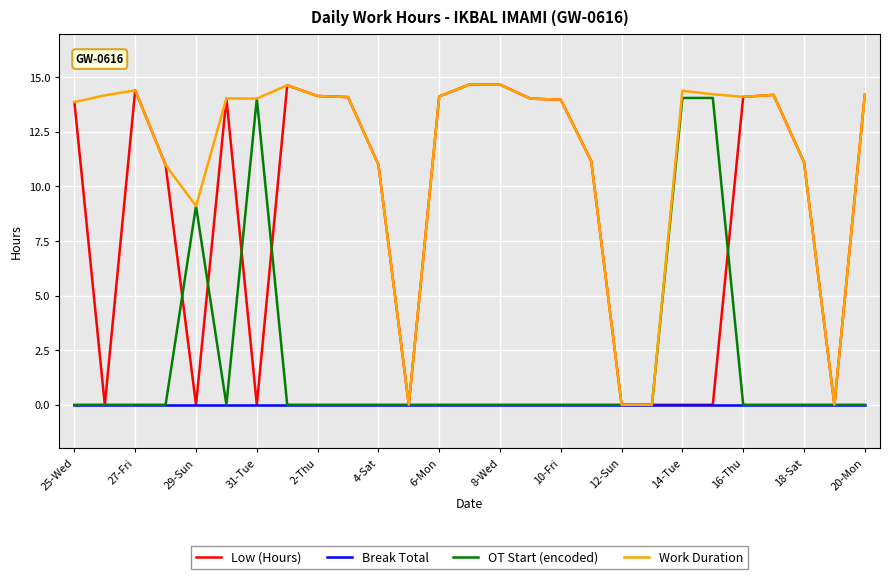

Which series has the largest total across all categories?

Work Duration